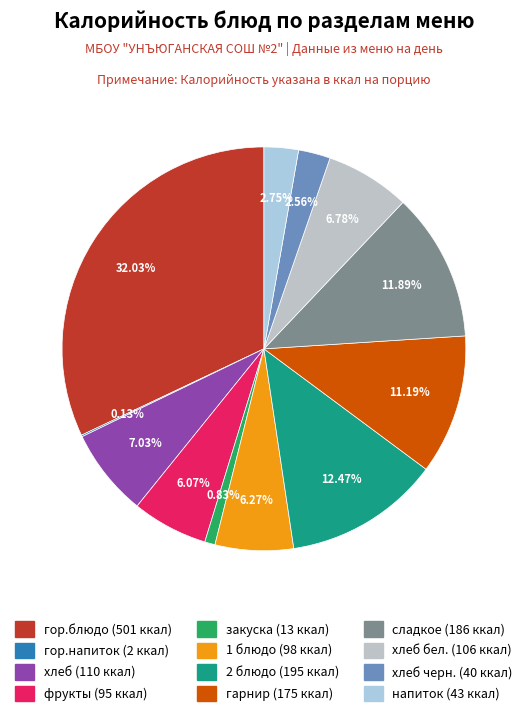

To the nearest percent, what is the average slice percentage?

8%